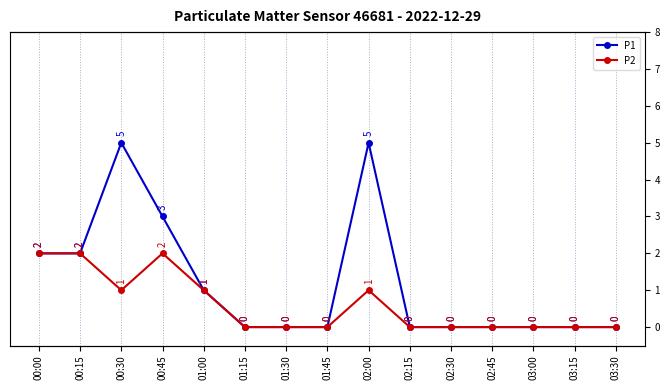

At which category does P1 reach its first local peak?

00:30